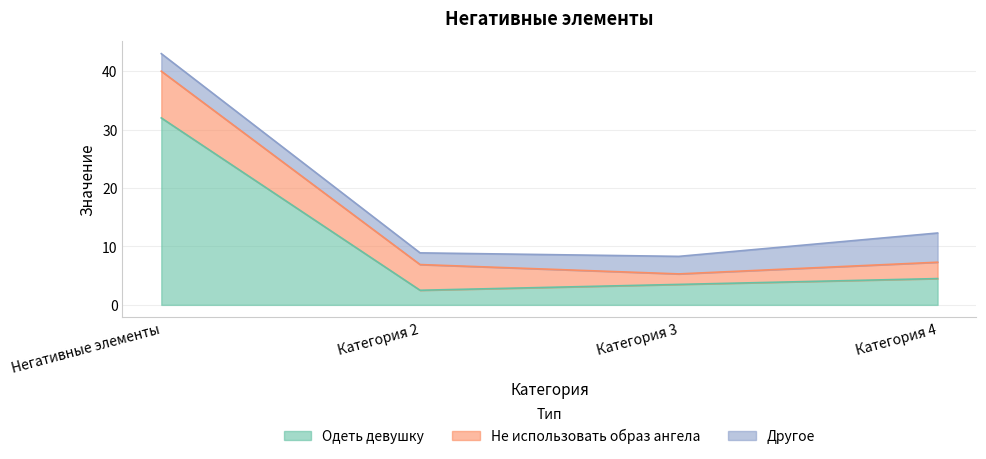

At which label is Другое closest to 3?

Негативные элементы